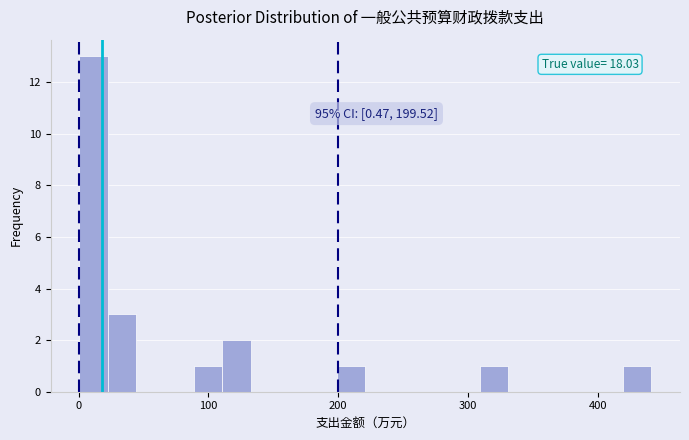

Around what value on the x-axis is the tallest bar? Give the approximate position of its centre, as read against the axis.

10